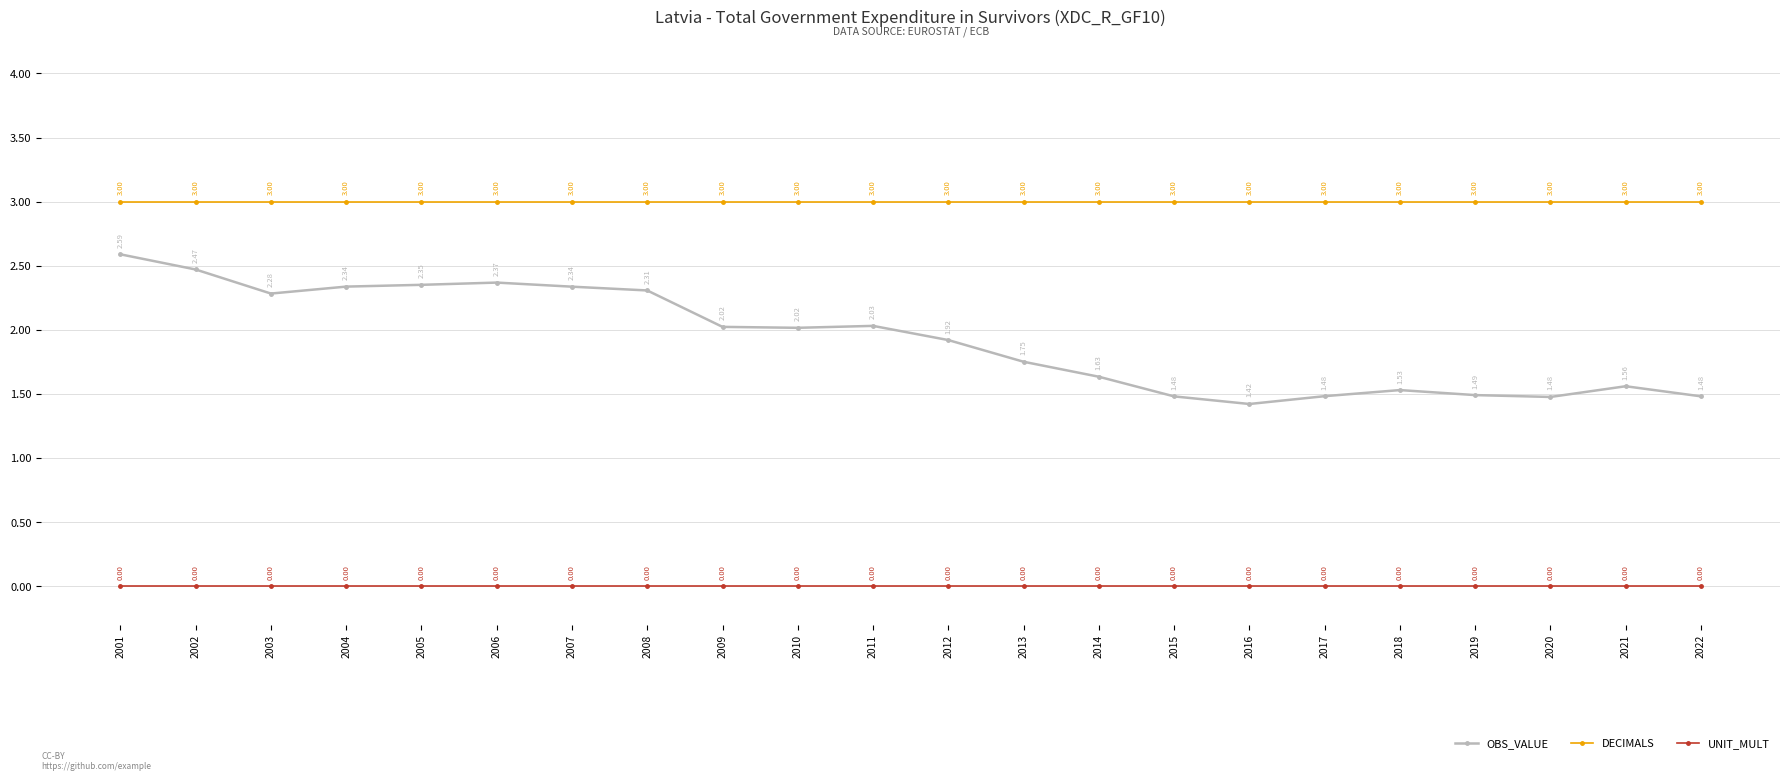

What is the sum of all OBS_VALUE values?

42.3